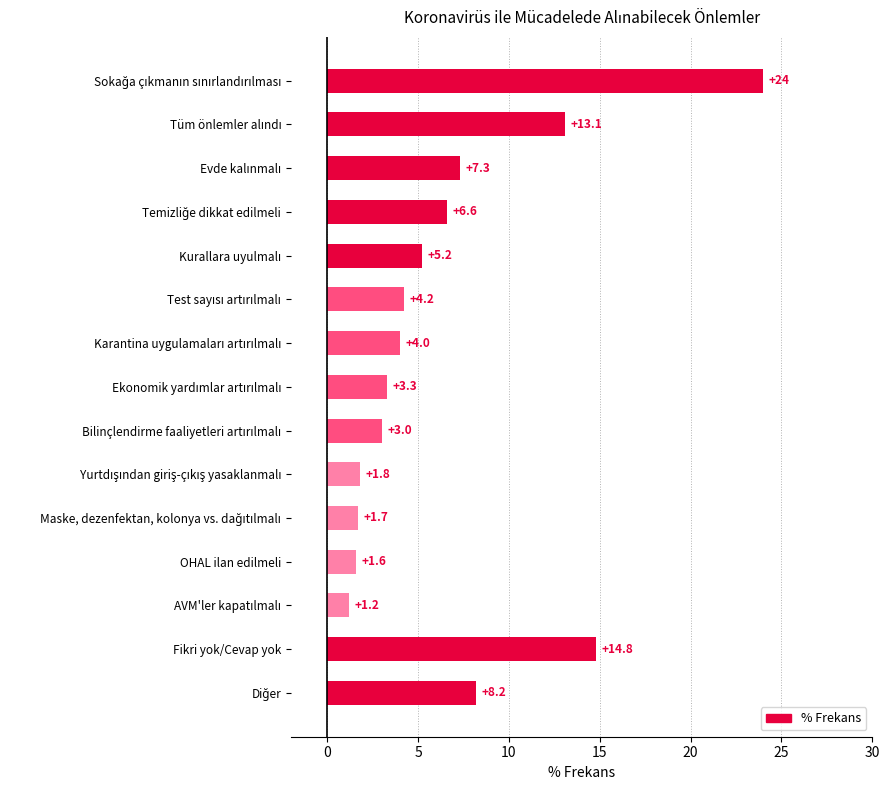

Reading top to bottom, what are all the values shown in this chart?

24.0	13.1	7.3	6.6	5.2	4.2	4.0	3.3	3.0	1.8	1.7	1.6	1.2	14.8	8.2